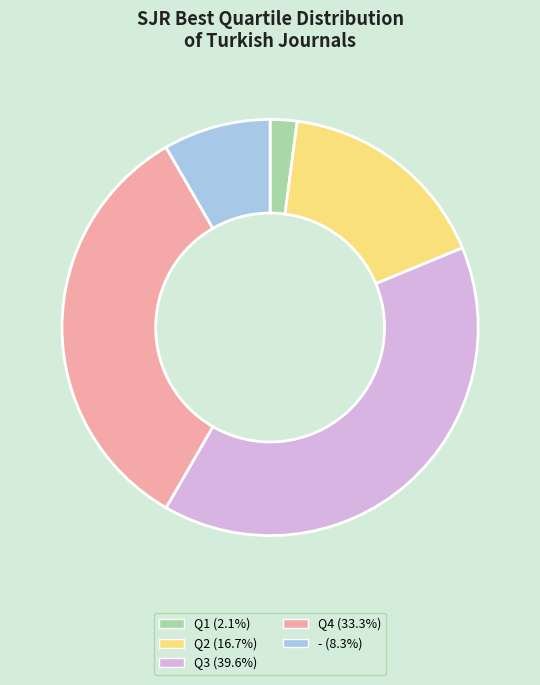

Which slice is the smallest?

Q1